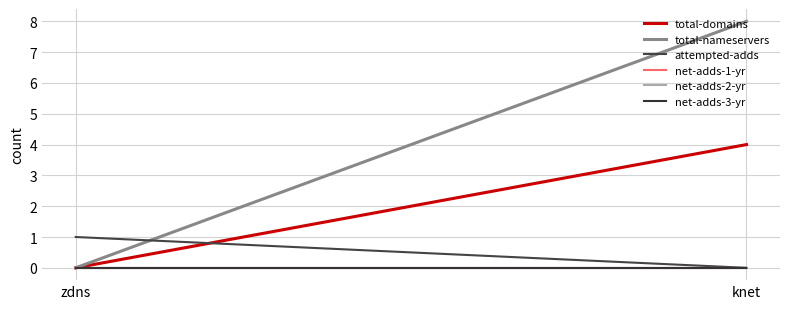

Count the number of data series in this chart.

6